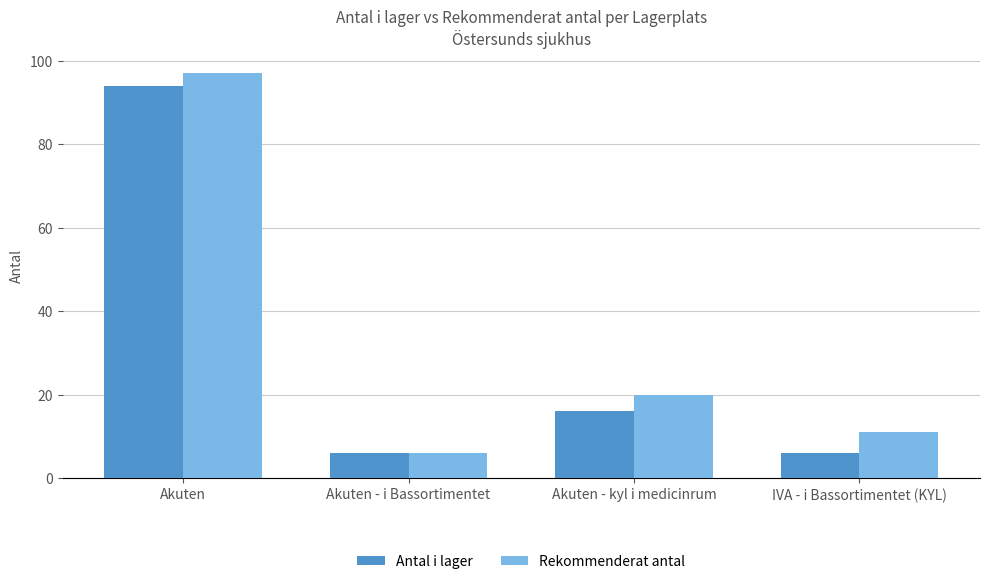

At how many categories does at least one series exceed 77?

1